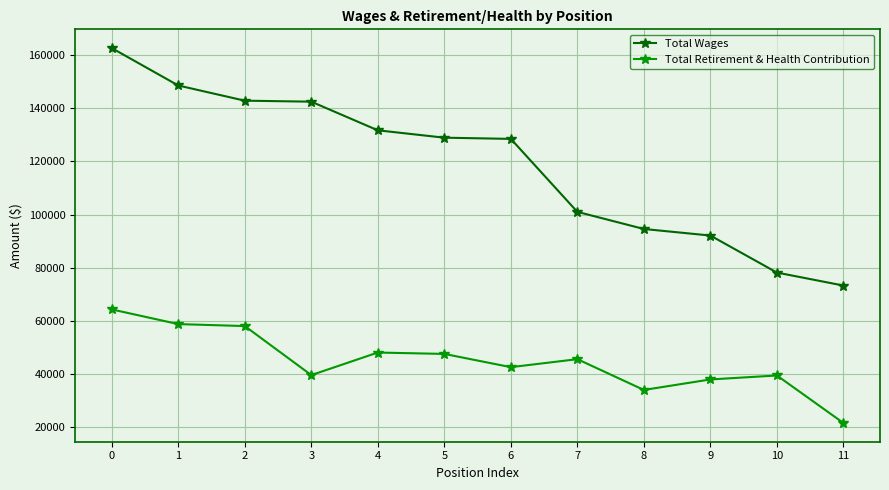

Which series changed the most between 4 and 10?

Total Wages